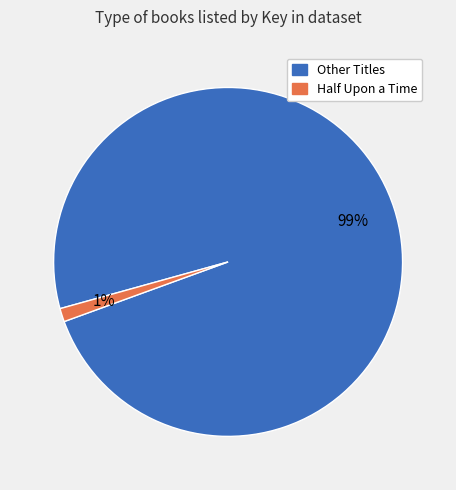

To the nearest percent, what is the average slice percentage?

50%